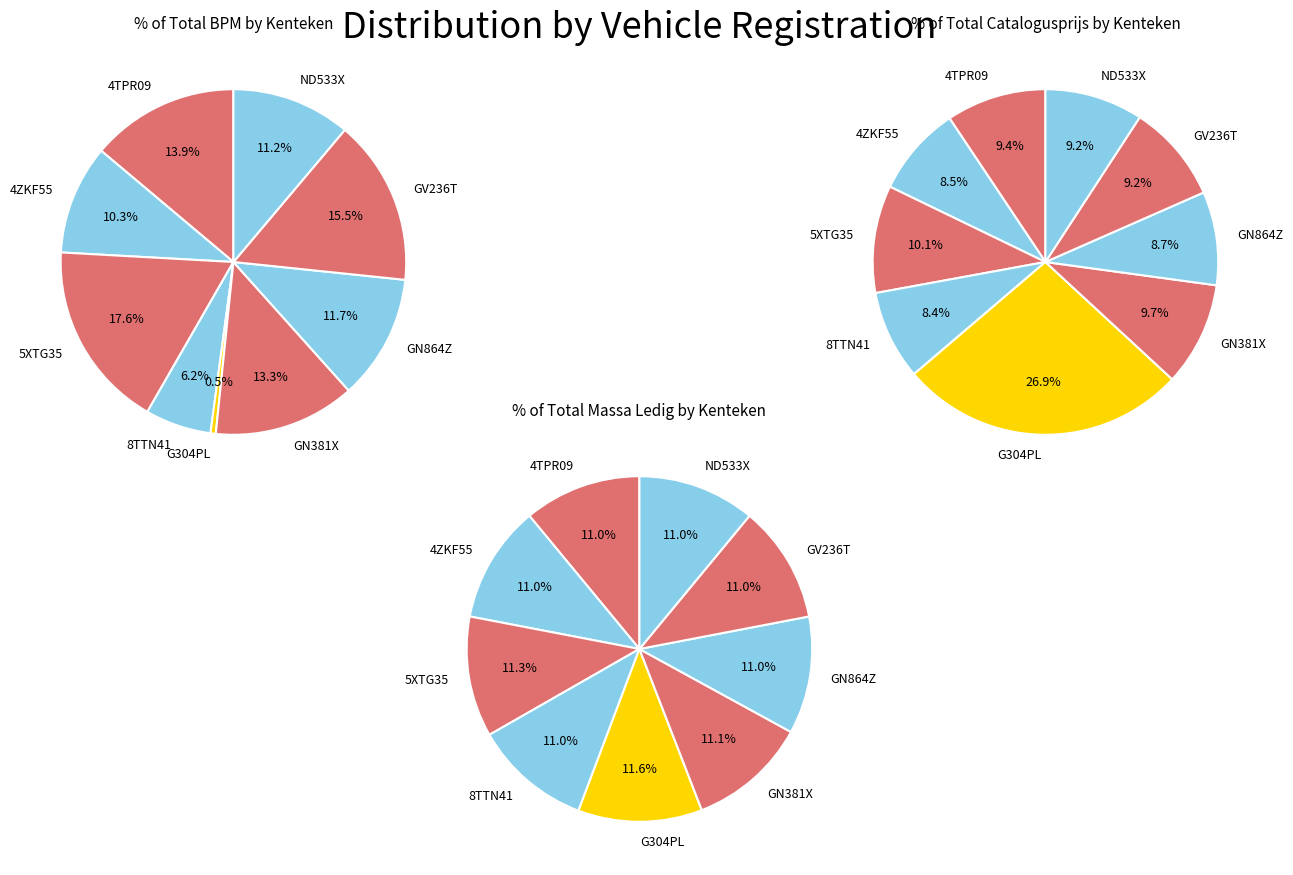

The 8TTN41 slice represents 22% of the pie. True or false?

False